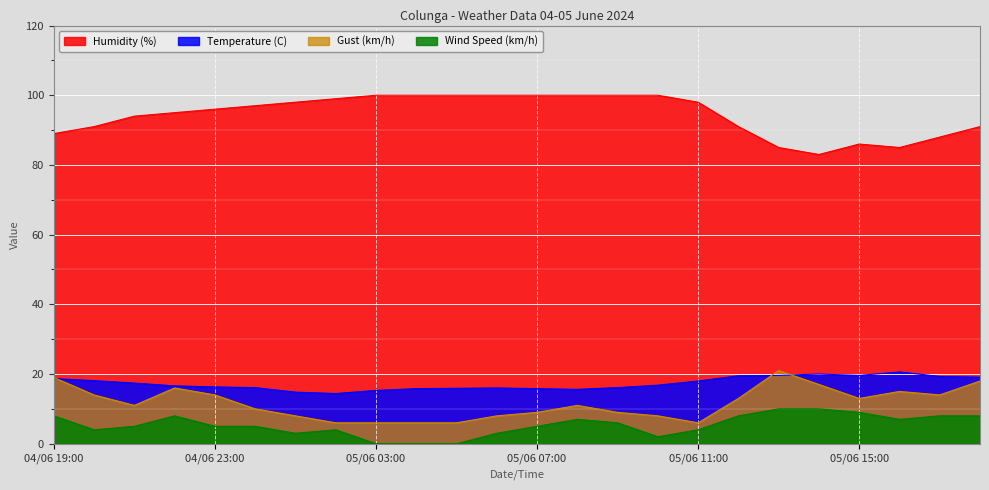

At which label is Temperature (C) closest to 17?

05/06 10:00